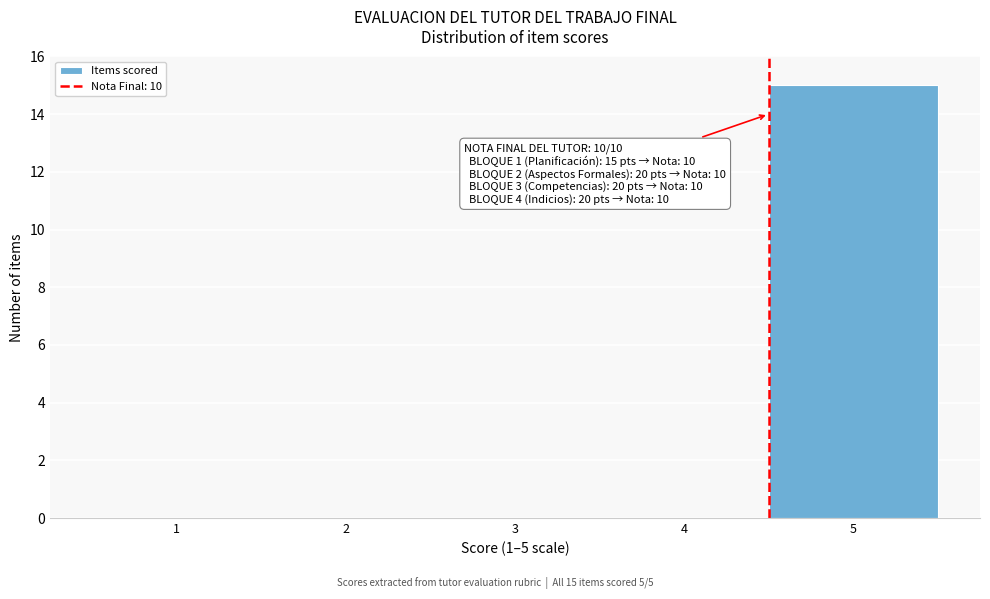

Reading left to right, what are all the values shown in this chart?

1=0	2=0	3=0	4=0	5=15